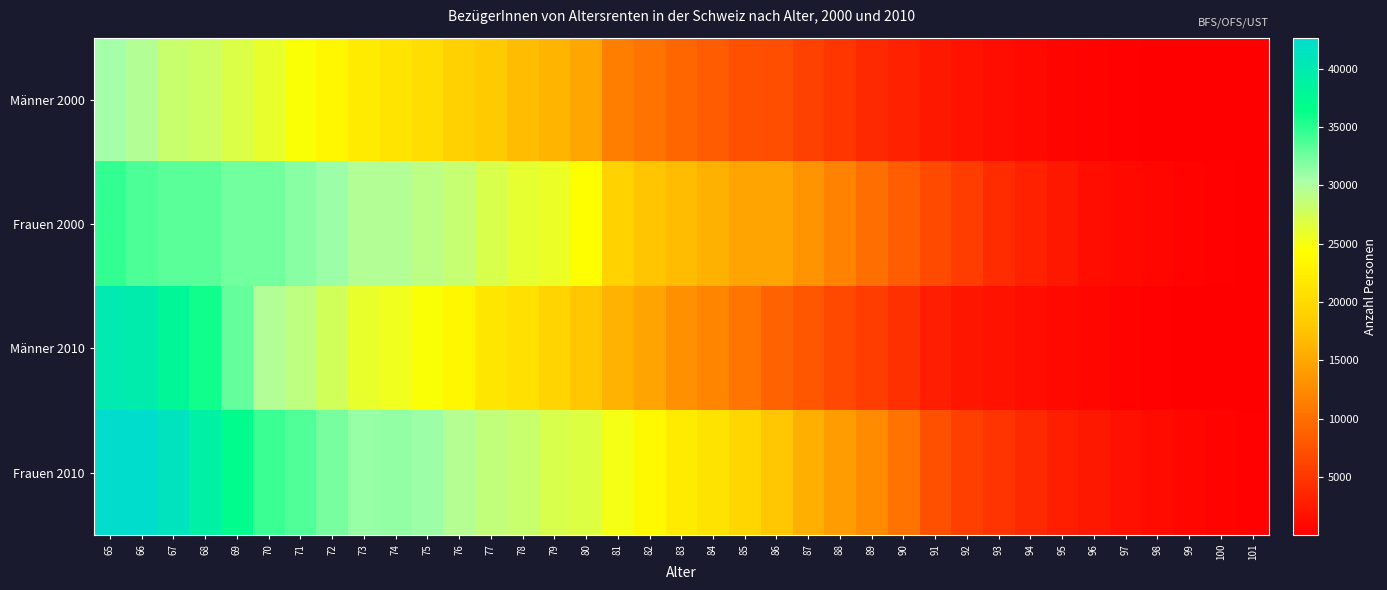

Reading left to right, transcribe all the data shown in this chart.

Männer 2000: 65=30590	66=29803	67=28247	68=27865	69=26887	70=25959	71=24540	72=23361	73=22076	74=21231	75=20373	76=18955	77=18249	78=16915	79=16208	80=14980	81=11472	82=10455	83=9250	84=8342	85=7302	86=7059	87=5881	88=4916	89=3727	90=3143	91=2356	92=1784	93=1249	94=930	95=585	96=376	97=238	98=157	99=80	100=51	101=25
Frauen 2000: 65=34749	66=33806	67=33248	68=33192	69=32491	70=32433	71=31626	72=30924	73=29777	74=29706	75=29064	76=28456	77=27181	78=26047	79=25692	80=24203	81=19184	82=17847	83=16943	84=15886	85=14802	86=14757	87=13336	88=11742	89=10020	90=8393	91=6758	92=5591	93=4072	94=3141	95=2216	96=1524	97=998	98=744	99=408	100=273	101=171
Männer 2010: 65=40207	66=39750	67=37993	68=36012	69=32860	70=29801	71=29000	72=27577	73=25994	74=25428	75=24658	76=23369	77=21509	78=20715	79=19266	80=17966	81=16132	82=14755	83=13037	84=11925	85=10600	86=8981	87=7881	88=6609	89=5622	90=4497	91=2941	92=2189	93=1696	94=1237	95=894	96=709	97=455	98=300	99=164	100=96	101=49
Frauen 2010: 65=42682	66=42659	67=41186	68=39084	69=37013	70=34477	71=33682	72=32343	73=31054	74=31265	75=30945	76=29582	77=28718	78=28313	79=27103	80=26704	81=25087	82=23742	83=22090	84=21023	85=19539	86=17937	87=15839	88=14058	89=12579	90=10416	91=7321	92=5851	93=4822	94=3699	95=2858	96=2280	97=1665	98=1083	99=732	100=482	101=270